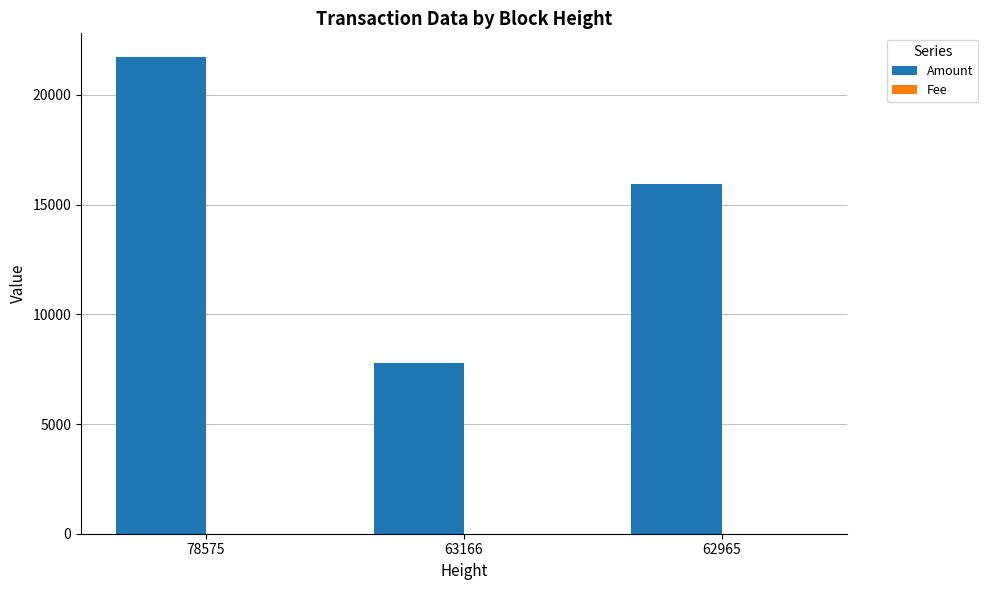

What is the total value across all series at 62965?

15939